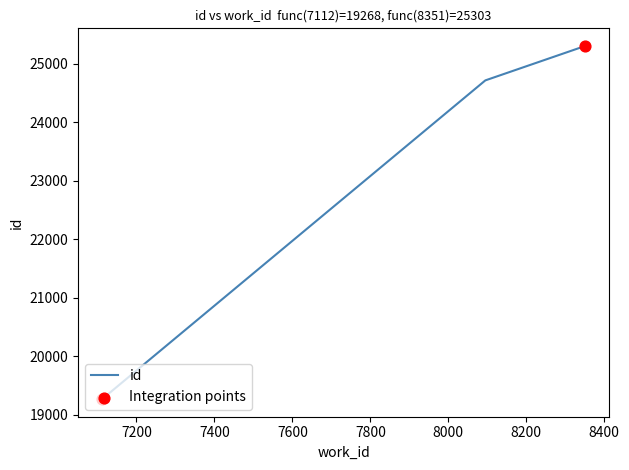

What is the minimum value shown in the chart?

19268